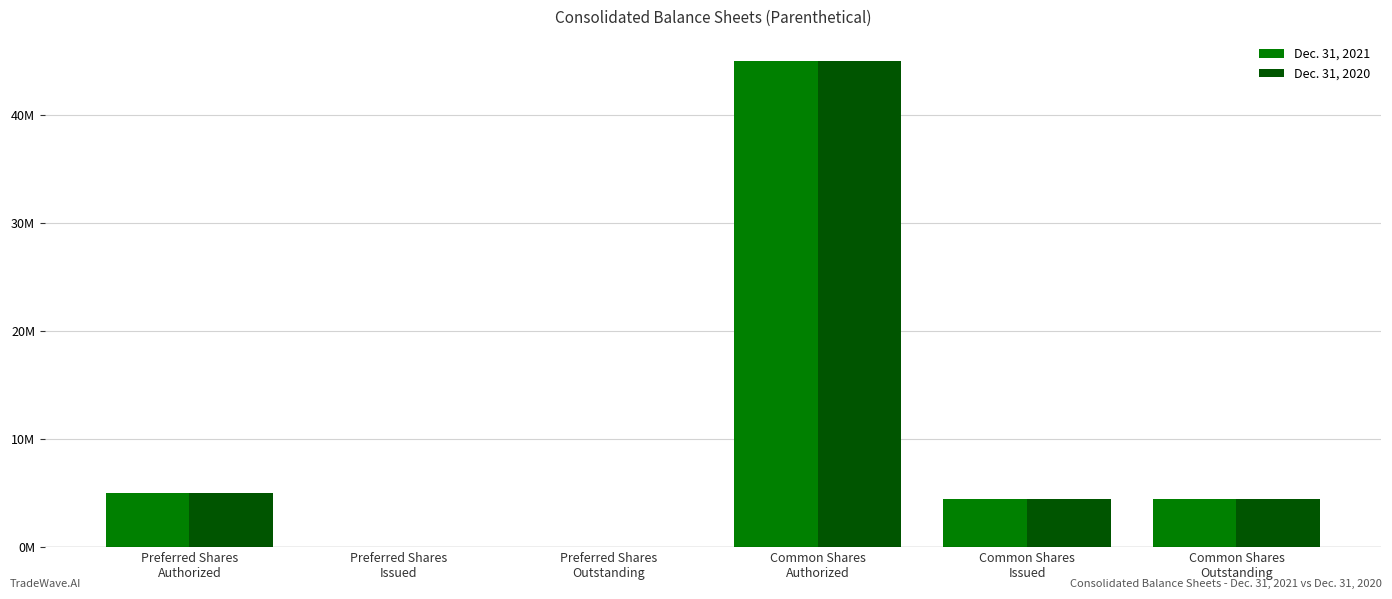

At Common Shares
Authorized, list the series in order from largest to smallest.

Dec. 31, 2021, Dec. 31, 2020